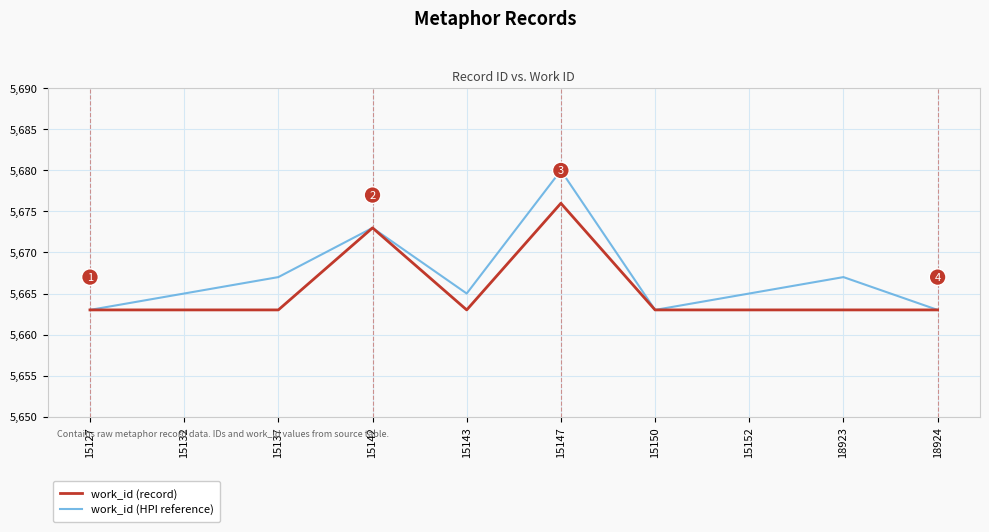

What is the minimum value shown in the chart?

5663